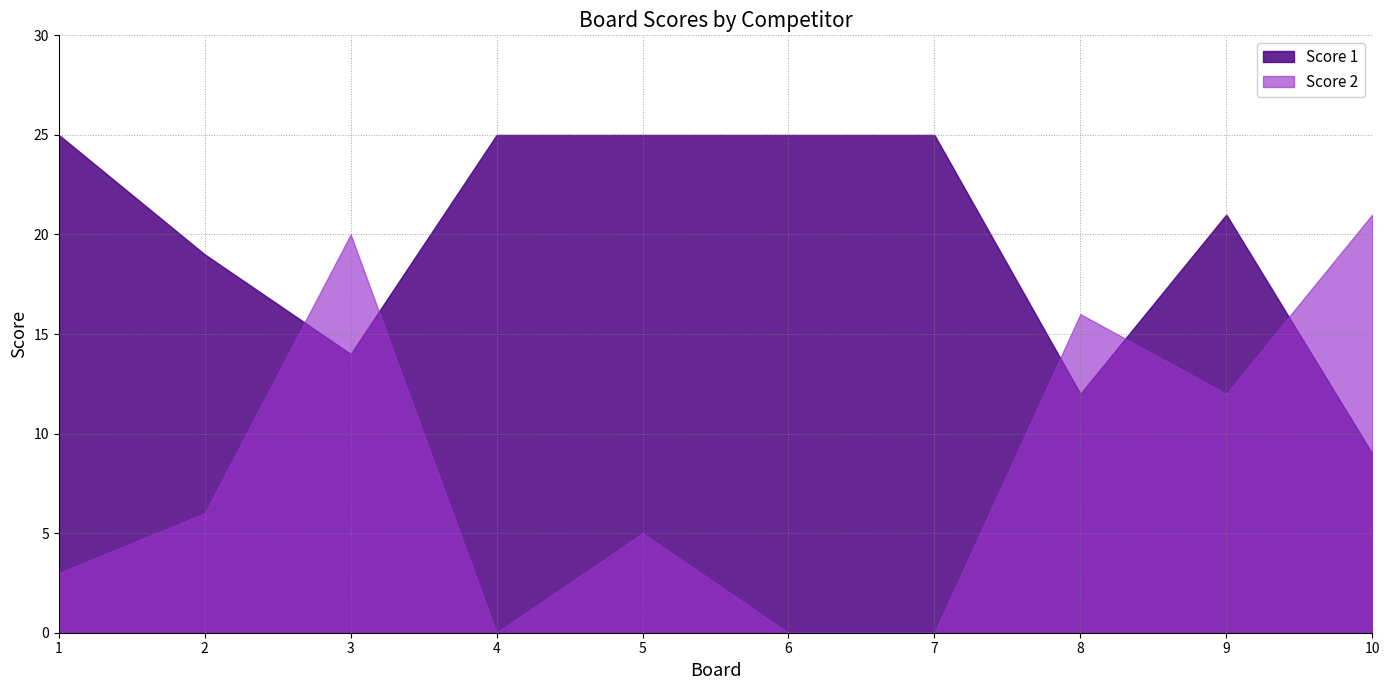

Which series has the widest spread of values?

Score 2